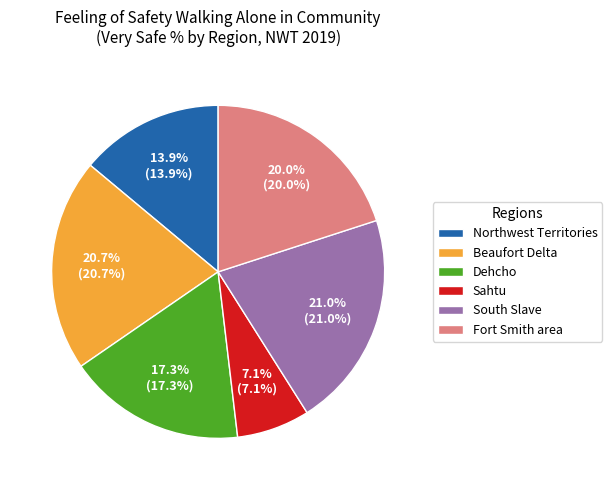

Which has a higher value, Dehcho or Northwest Territories?

Dehcho